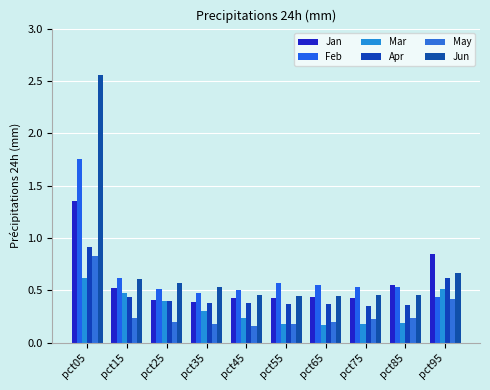

Reading right to left, extract all data points from this chart.

Jan: pct95=0.8	pct85=0.5	pct75=0.4	pct65=0.4	pct55=0.4	pct45=0.4	pct35=0.4	pct25=0.4	pct15=0.5	pct05=1.3
Feb: pct95=0.4	pct85=0.5	pct75=0.5	pct65=0.6	pct55=0.6	pct45=0.5	pct35=0.5	pct25=0.5	pct15=0.6	pct05=1.8
Mar: pct95=0.5	pct85=0.2	pct75=0.2	pct65=0.2	pct55=0.2	pct45=0.2	pct35=0.3	pct25=0.4	pct15=0.5	pct05=0.6
Apr: pct95=0.6	pct85=0.4	pct75=0.4	pct65=0.4	pct55=0.4	pct45=0.4	pct35=0.4	pct25=0.4	pct15=0.4	pct05=0.9
May: pct95=0.4	pct85=0.2	pct75=0.2	pct65=0.2	pct55=0.2	pct45=0.2	pct35=0.2	pct25=0.2	pct15=0.2	pct05=0.8
Jun: pct95=0.7	pct85=0.5	pct75=0.5	pct65=0.4	pct55=0.4	pct45=0.5	pct35=0.5	pct25=0.6	pct15=0.6	pct05=2.6